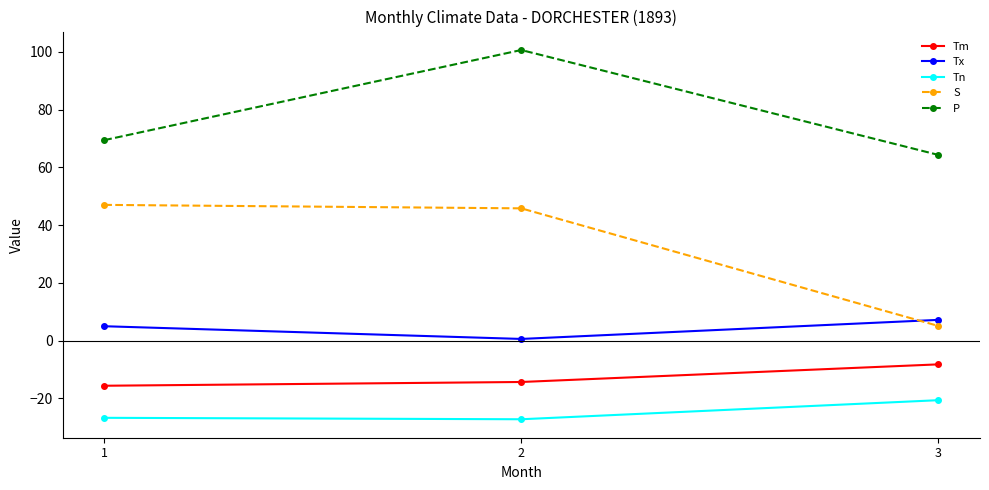

At which category does the chart reach its peak across all series?

2